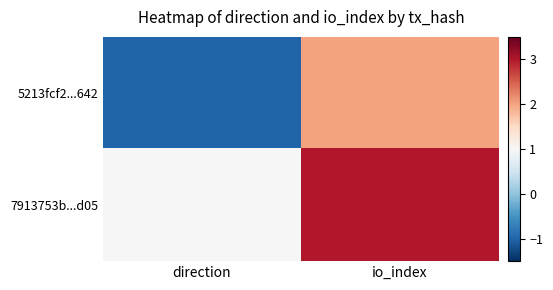

At how many categories does at least one series exceed 1?

1